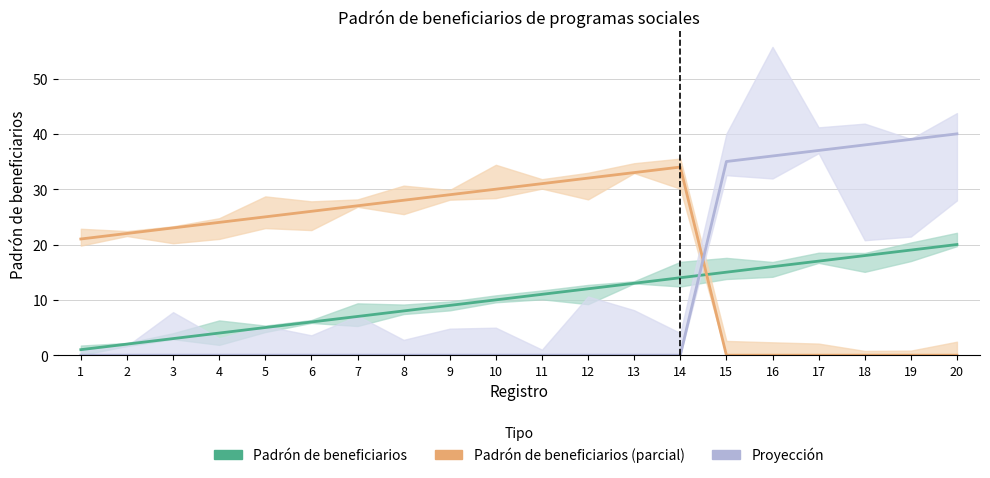

What is the average value of the Padrón de beneficiarios series?

10